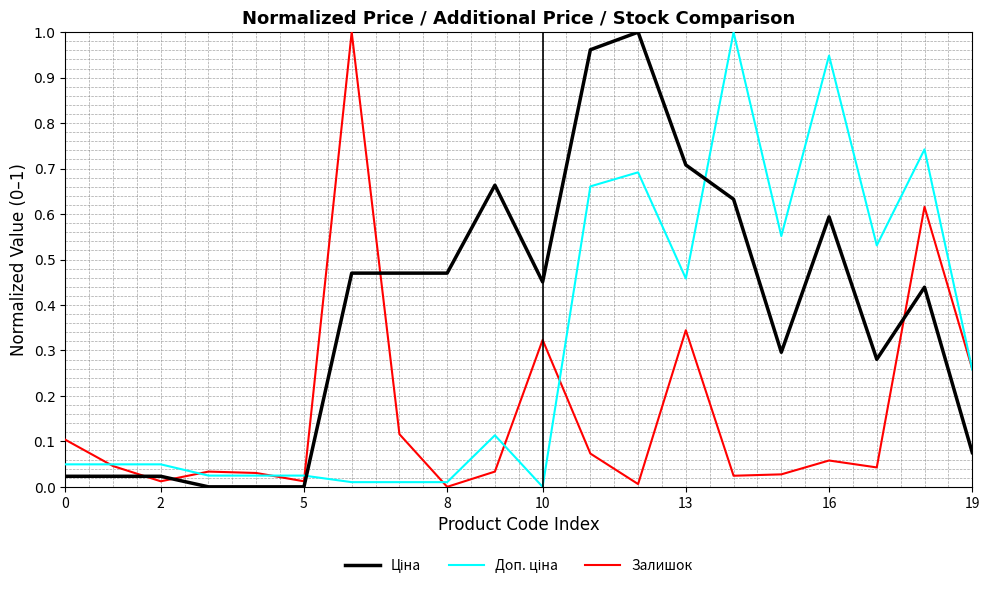

At which category is the sum across all series the highest?

18